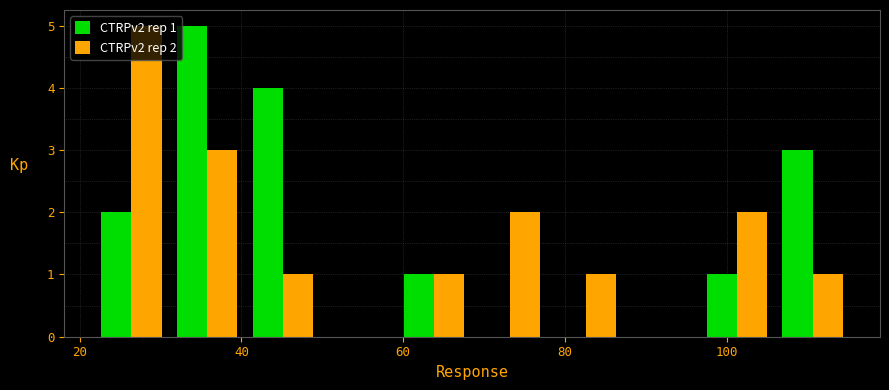

In the CTRPv2 rep 1 series, which range on the x-axis has the tallest bar?

32 to 40